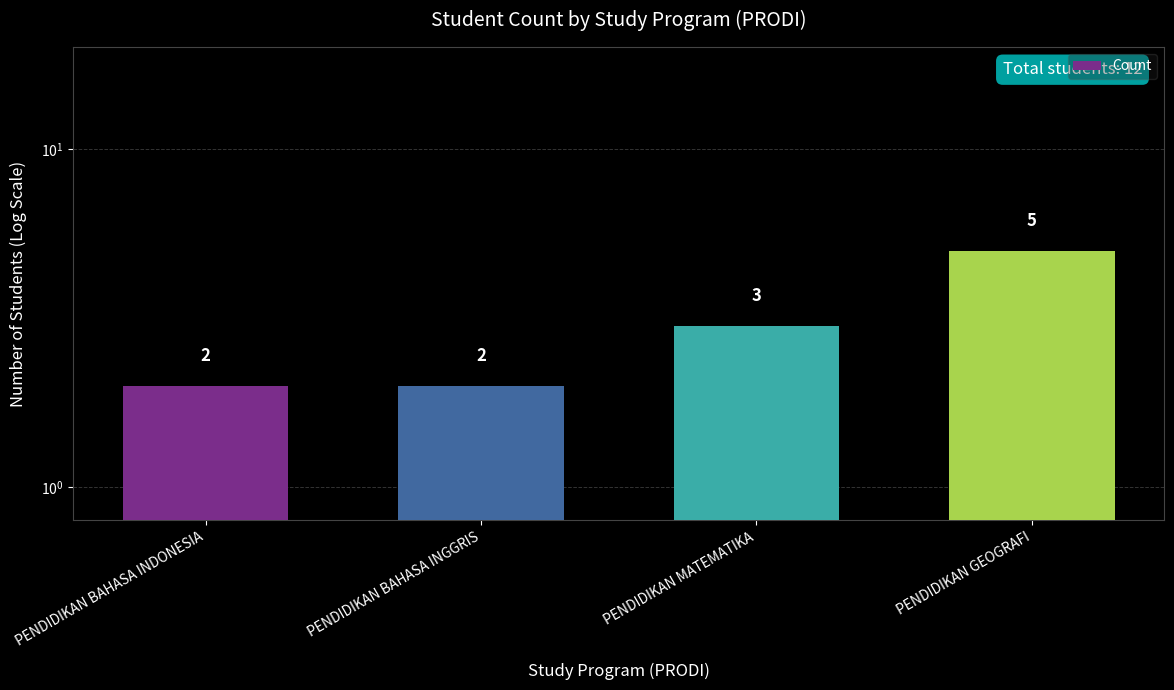

What is the sum of all values?

12